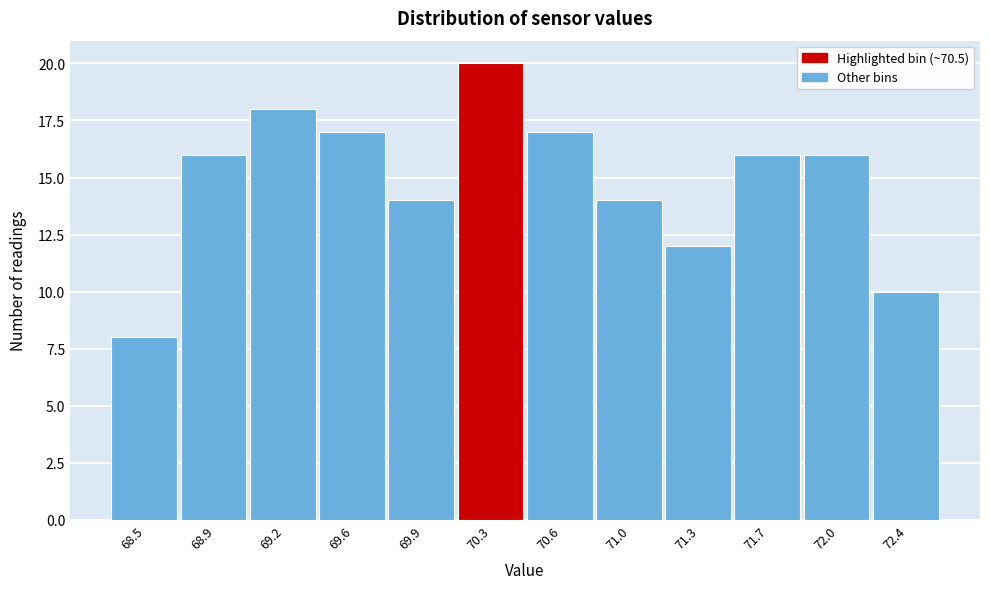

Reading right to left, transcribe all the data shown in this chart.

10	16	16	12	14	17	20	14	17	18	16	8